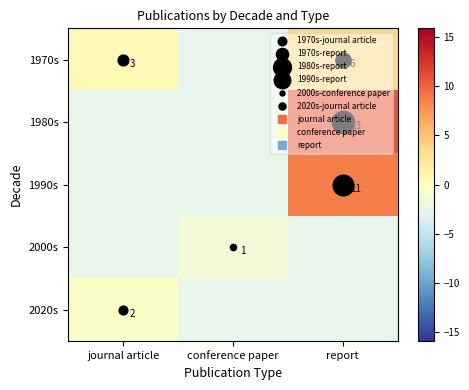

How many data points does each series have?

3